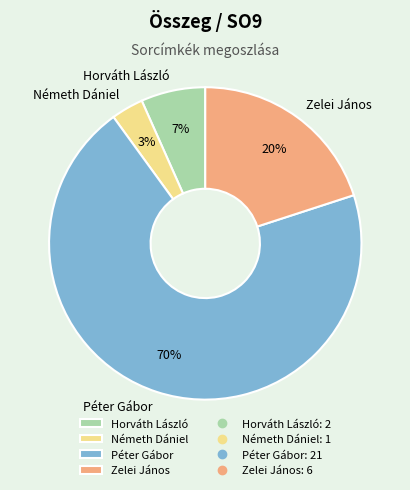

Combined, do Horváth László and Németh Dániel account for over 50%?

No